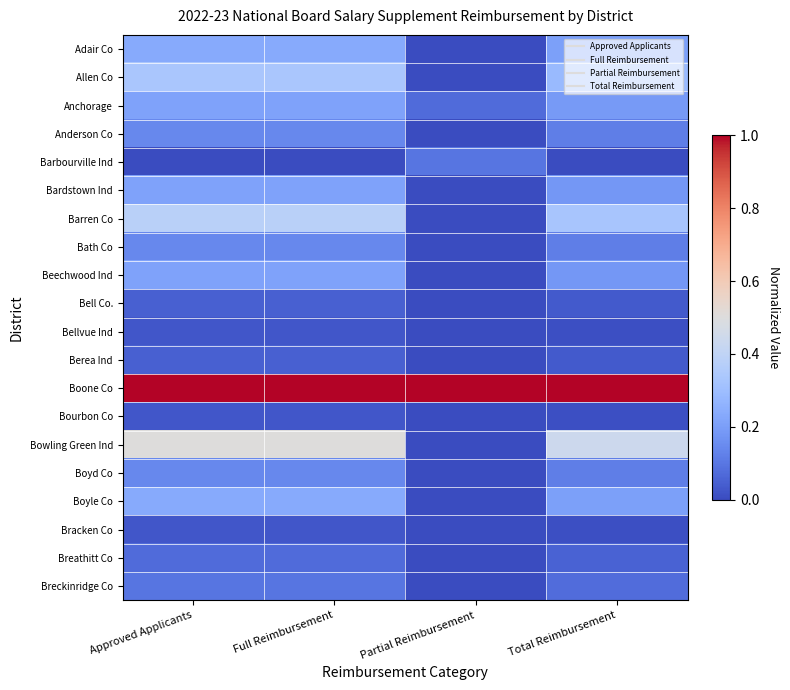

Between Total Reimbursement and Full Reimbursement, which is larger?

Full Reimbursement